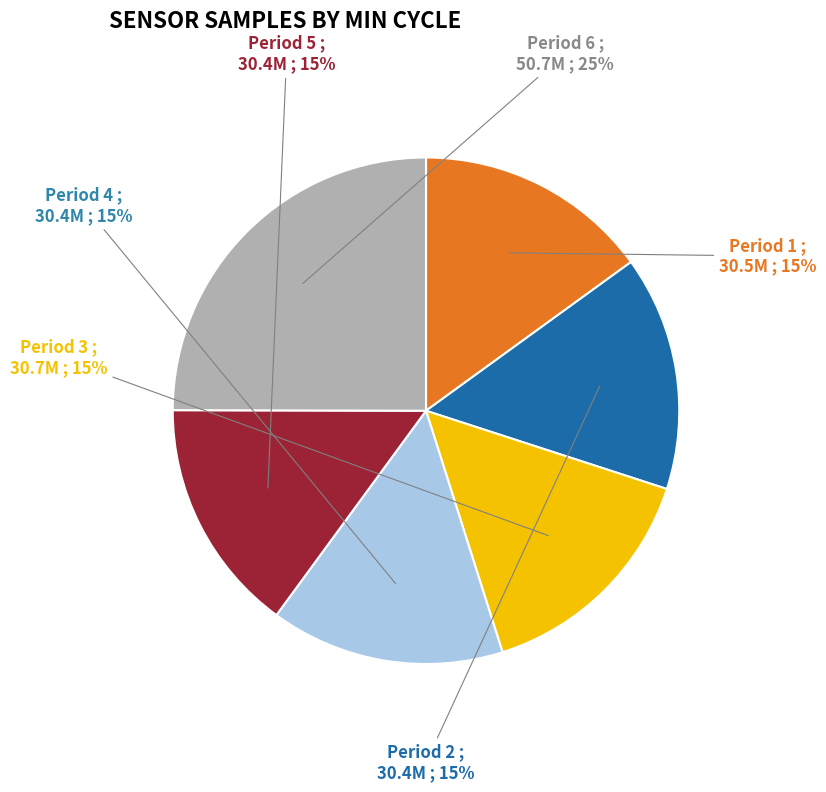

Approximately how many times larger is the value at Period 6 compared to Period 5?

1.7